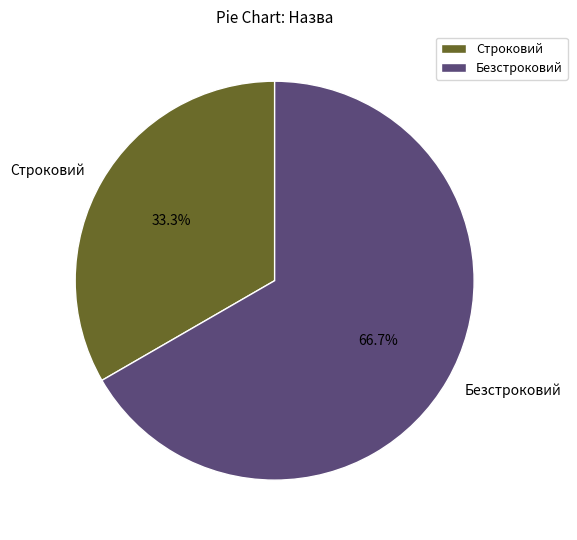

Is it true that Безстроковий is 52% of the pie?

False